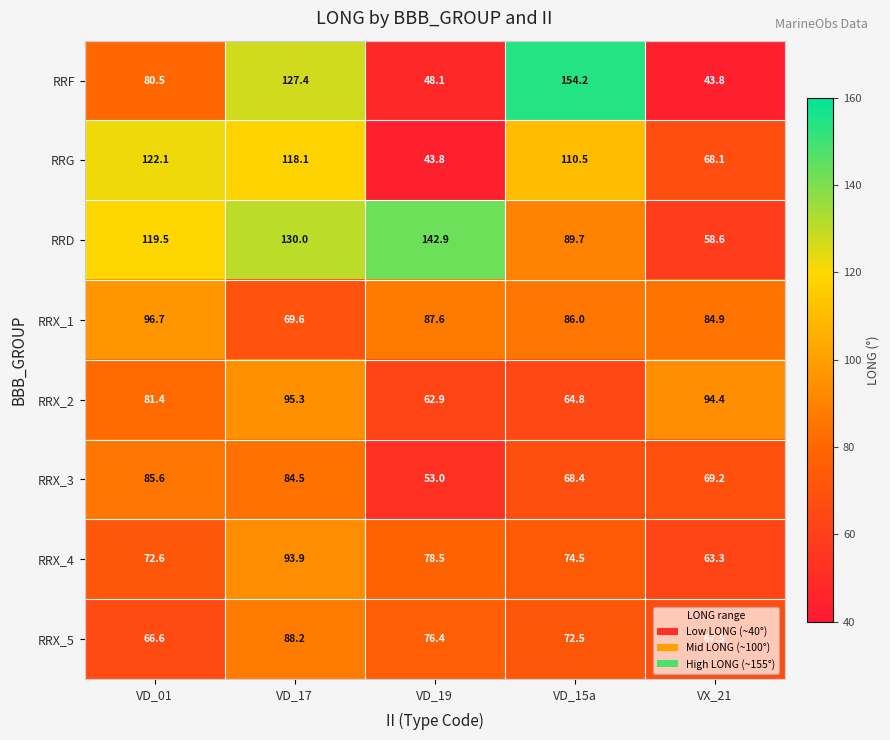

Which category has the lowest value in the RRX_4 series?

VX_21